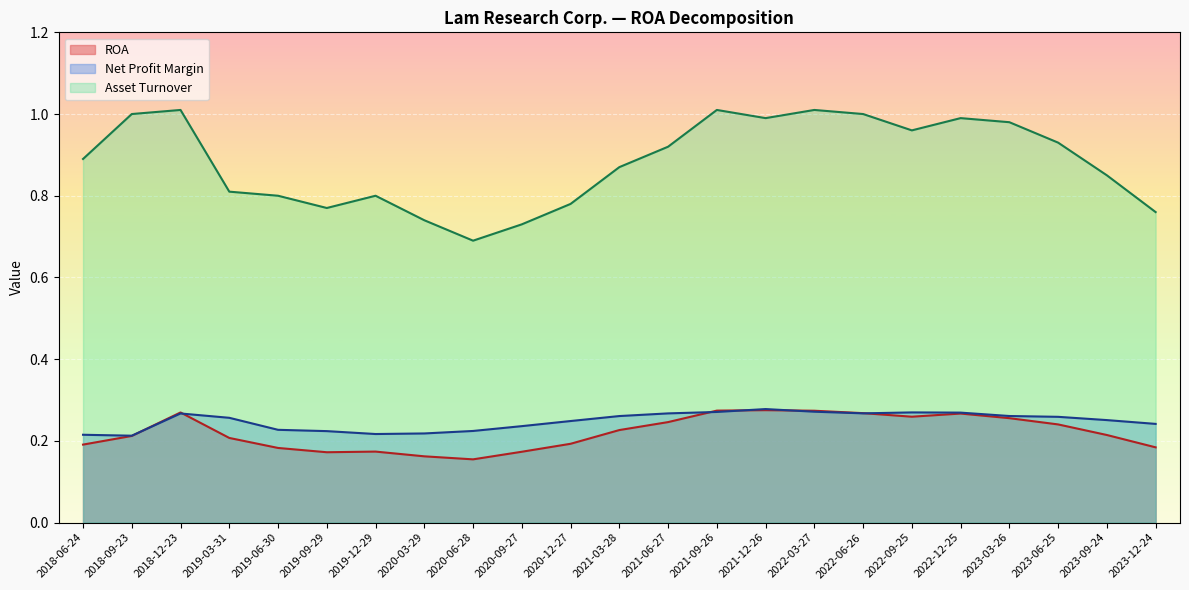

How many lines are shown in the chart?

3